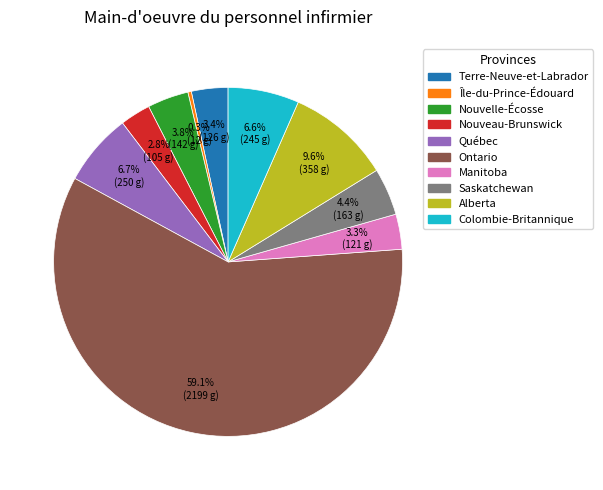

The Nouvelle-Écosse slice represents 13% of the pie. True or false?

False